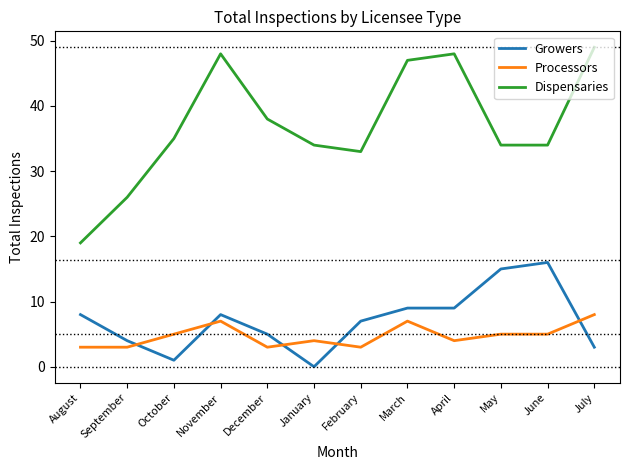

What position from the left is April?

9